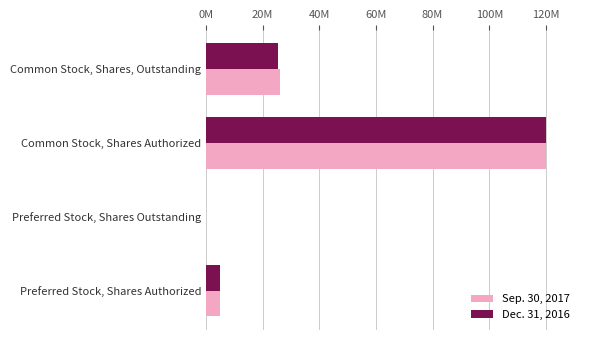

What are all the series names shown in the legend?

Sep. 30, 2017, Dec. 31, 2016